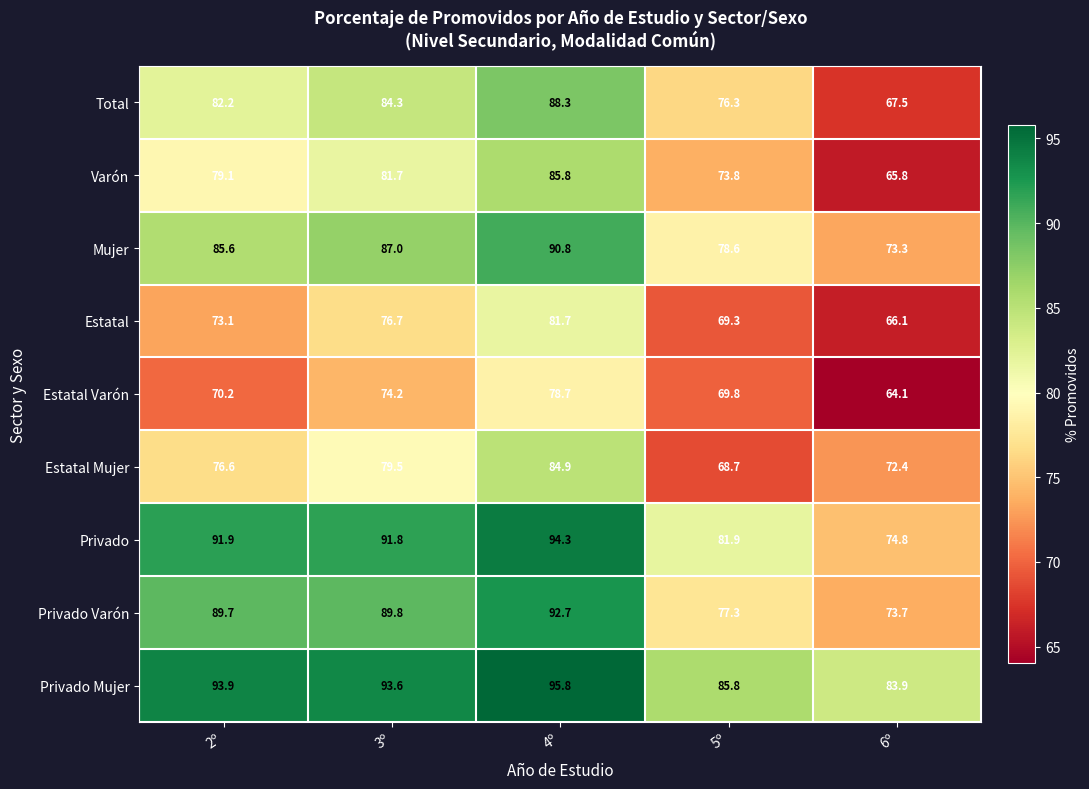

The value of Estatal Mujer at 3º is 53.4. True or false?

False